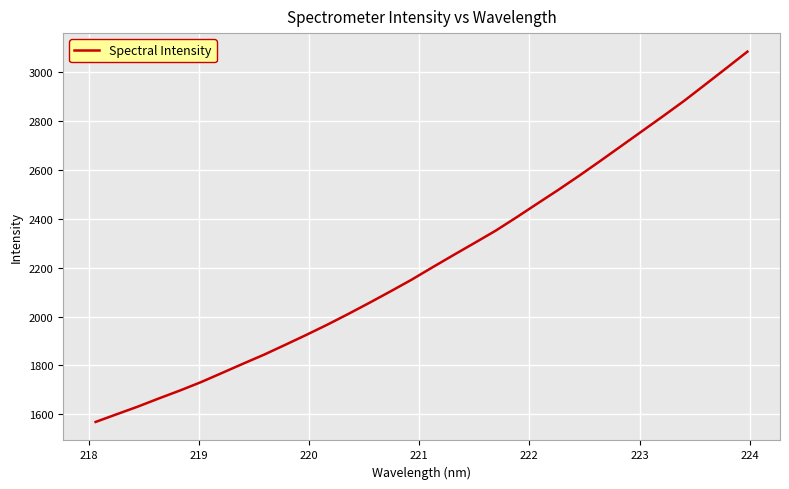

What is the difference between the maximum and minimum values?

1516.6